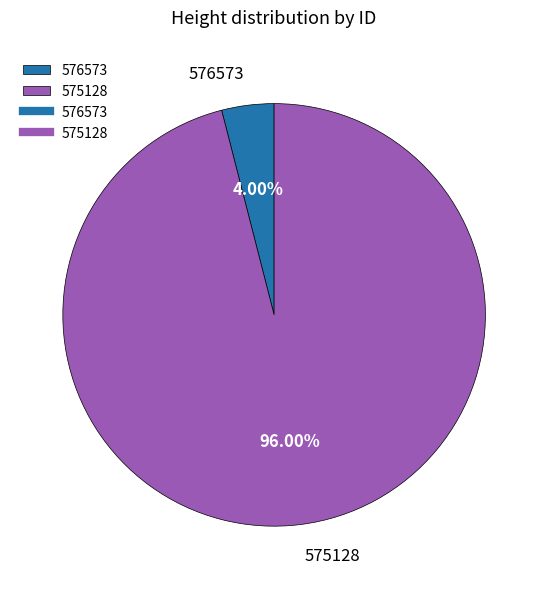

Which slice is the smallest?

576573